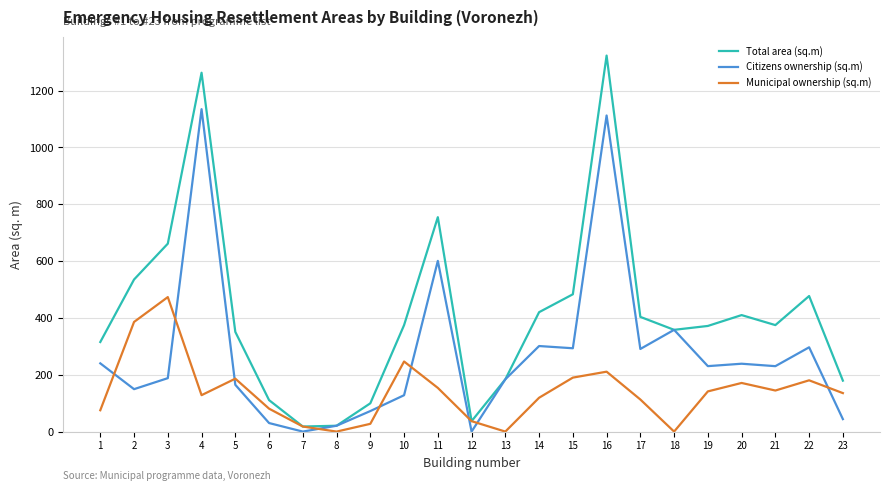

The value of Municipal ownership (sq.m) at 5 is 302.4. True or false?

False